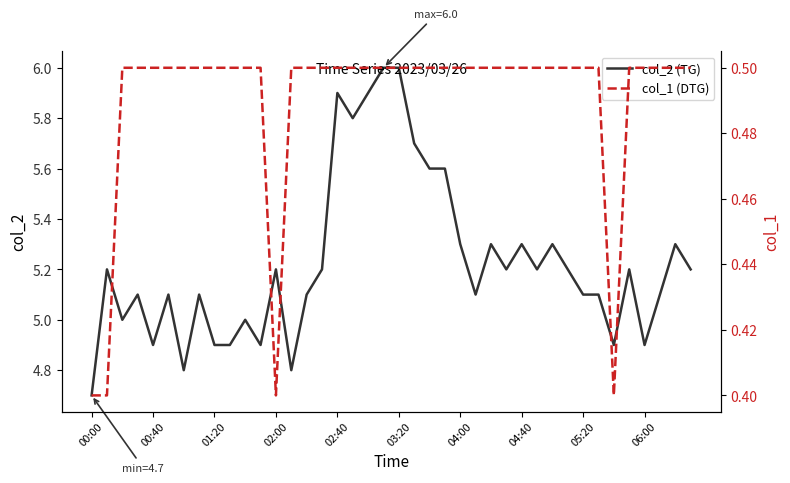

How many lines are shown in the chart?

2